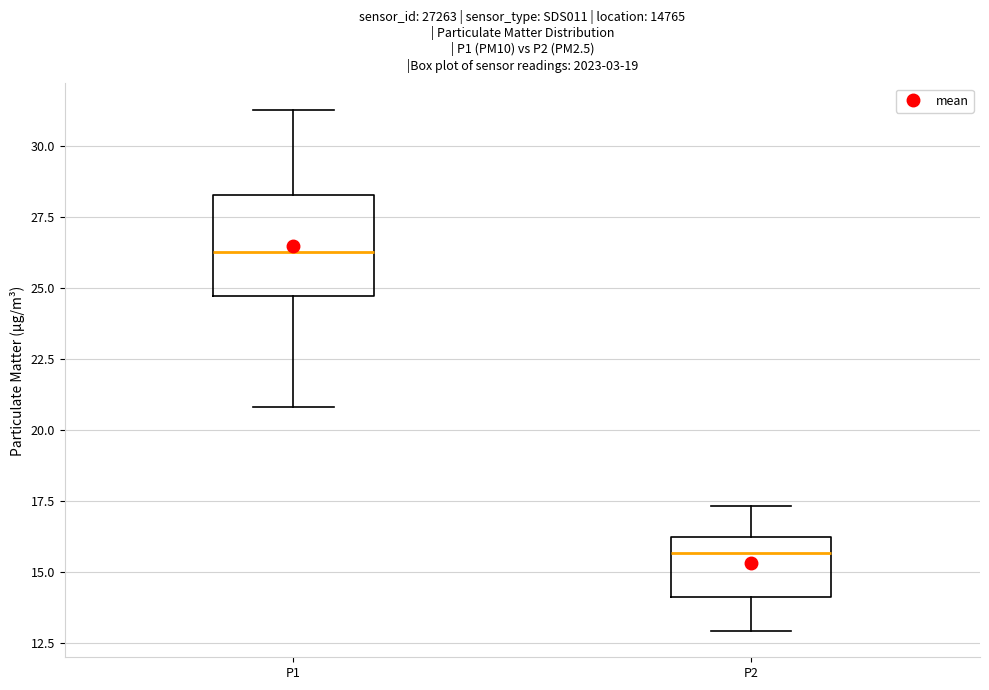

Which box is the tallest, from its lower edge to its upper edge?

P1